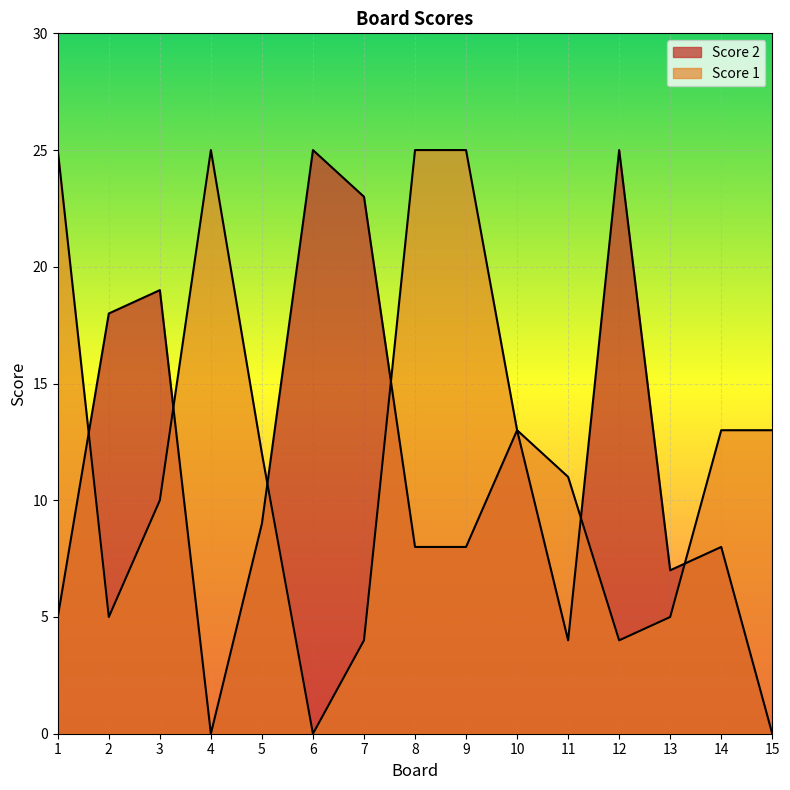

Which series has the widest spread of values?

Score 1